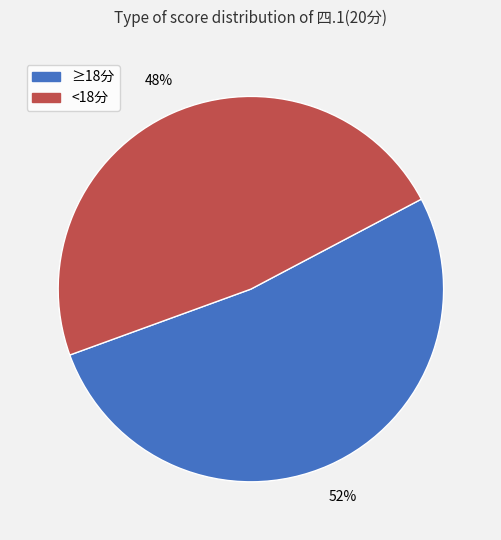

To the nearest percent, what is the average slice percentage?

50%